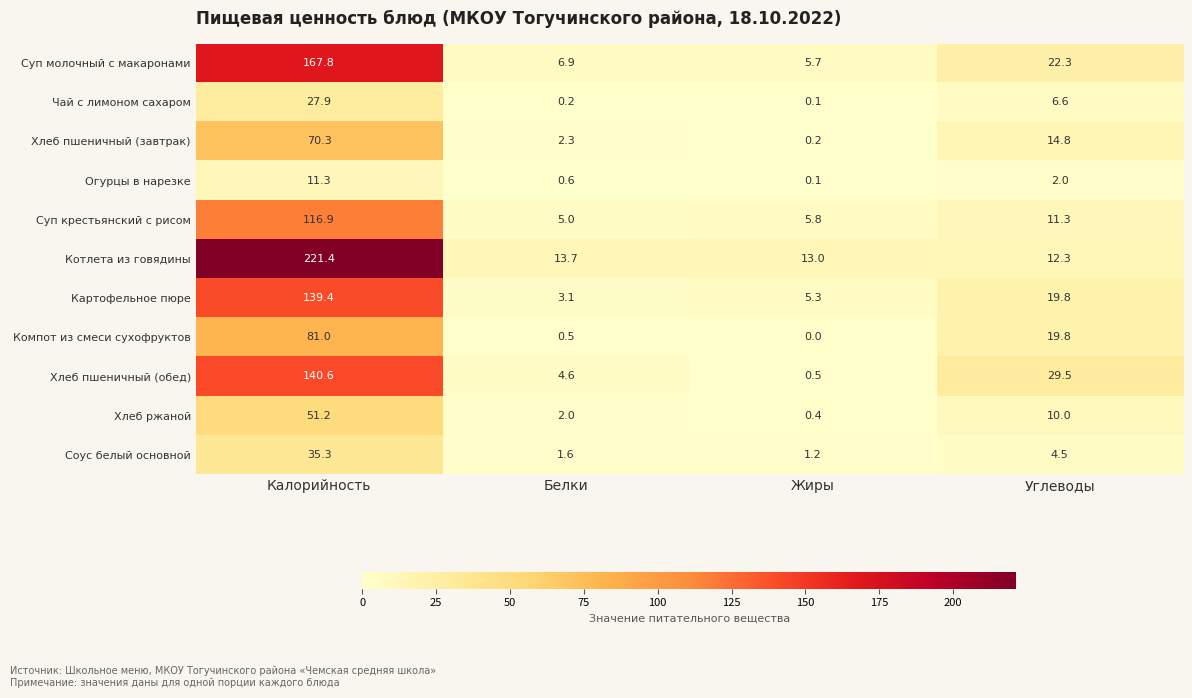

Where is Суп крестьянский с рисом nearest to the value 60?

Углеводы